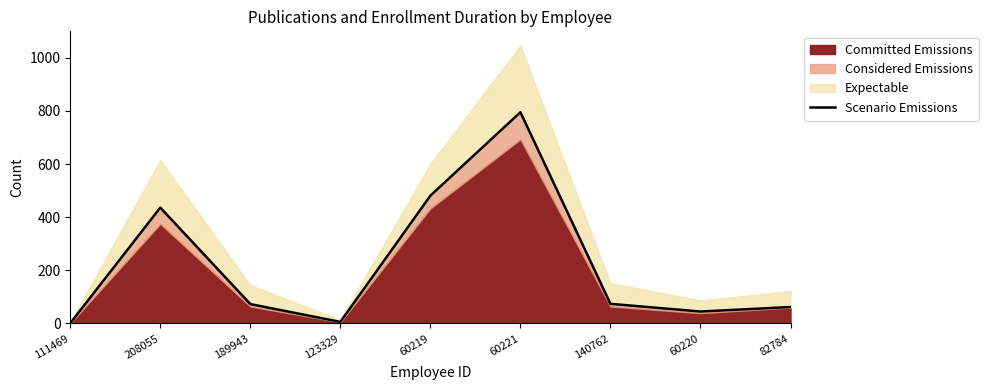

Rank the categories by value from lowest to highest.

111469, 123329, 60220, 82784, 189943, 140762, 208055, 60219, 60221